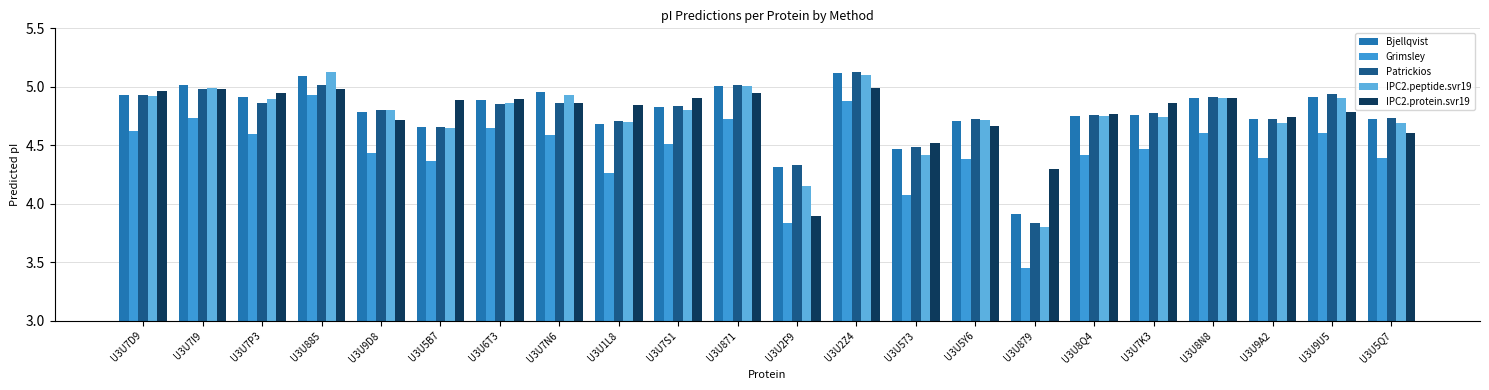

What is the label of the 5th bar from the right?

U3U7K3